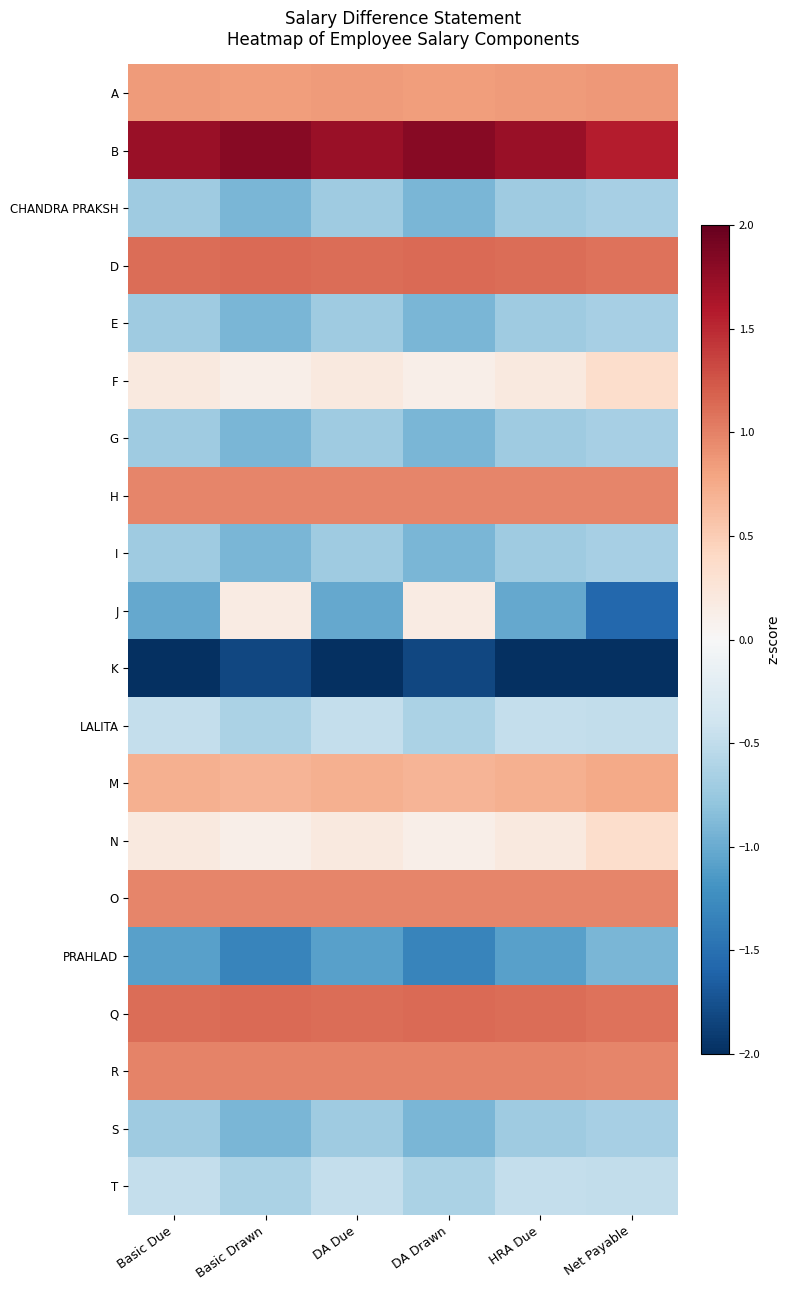

Which series has the largest range (max minus min)?

J